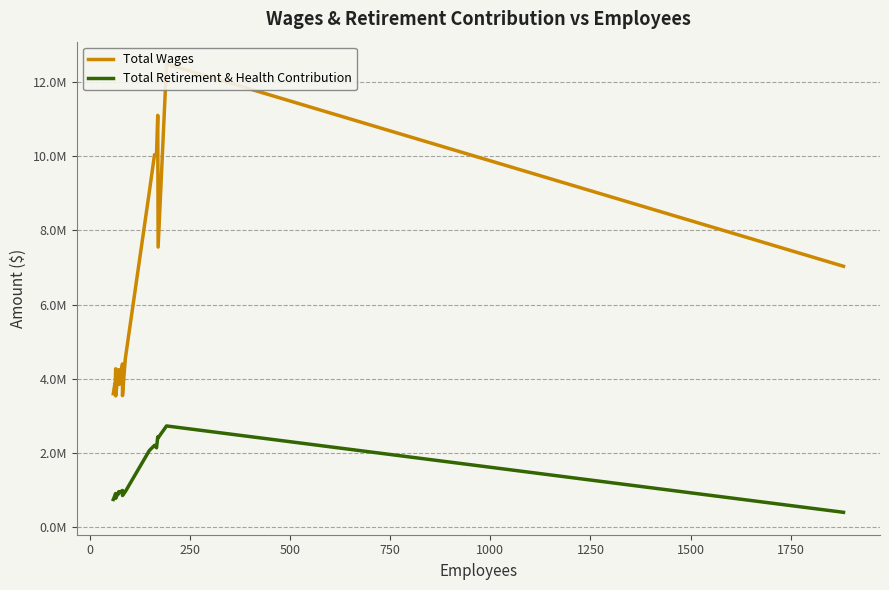

True or false: Total Wages and Total Retirement & Health Contribution intersect in this chart.

False